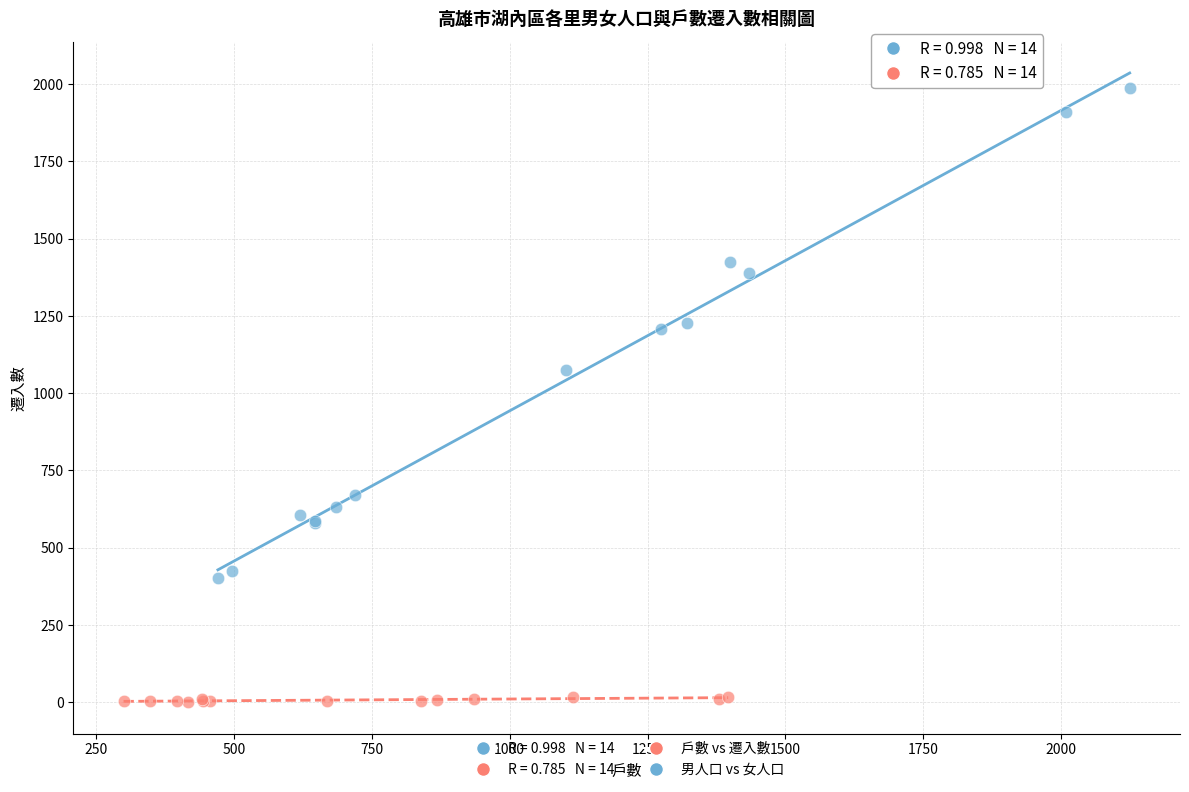

Which series contains the lowest Y value?

戶數 vs 遷入數